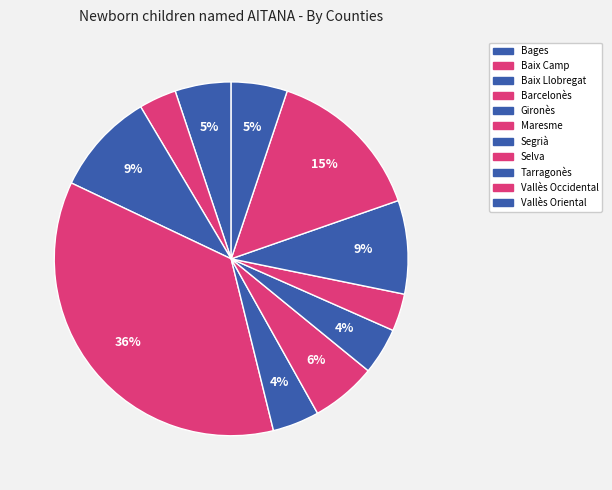

How much of the chart is everything except Vallès Occidental?

85.5%